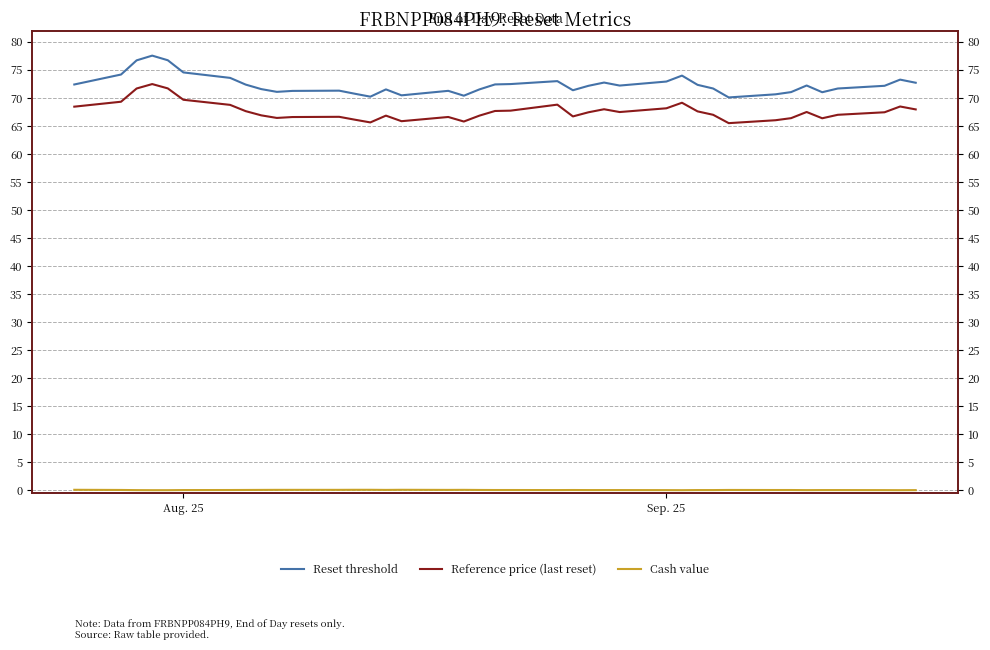

True or false: Reset threshold and Cash value intersect in this chart.

False